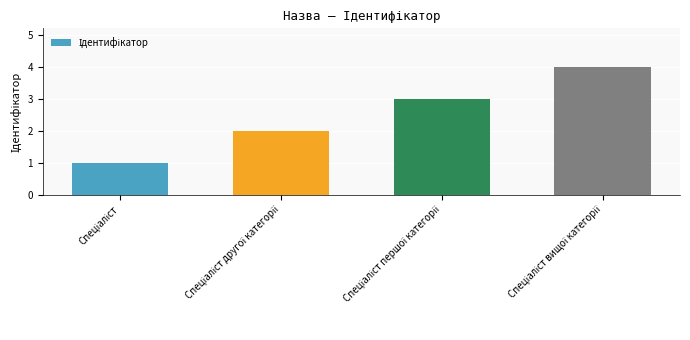

What is the maximum value shown in the chart?

4